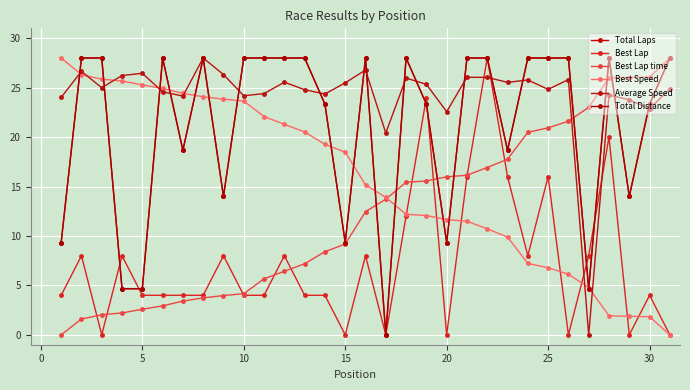

What is the sum of all Best Lap time values?

379.6